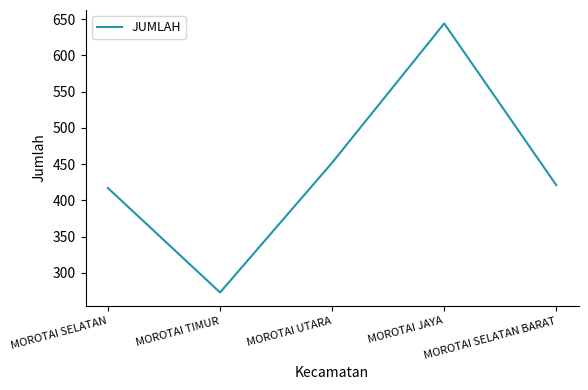

What is the approximate value at MOROTAI SELATAN?

417